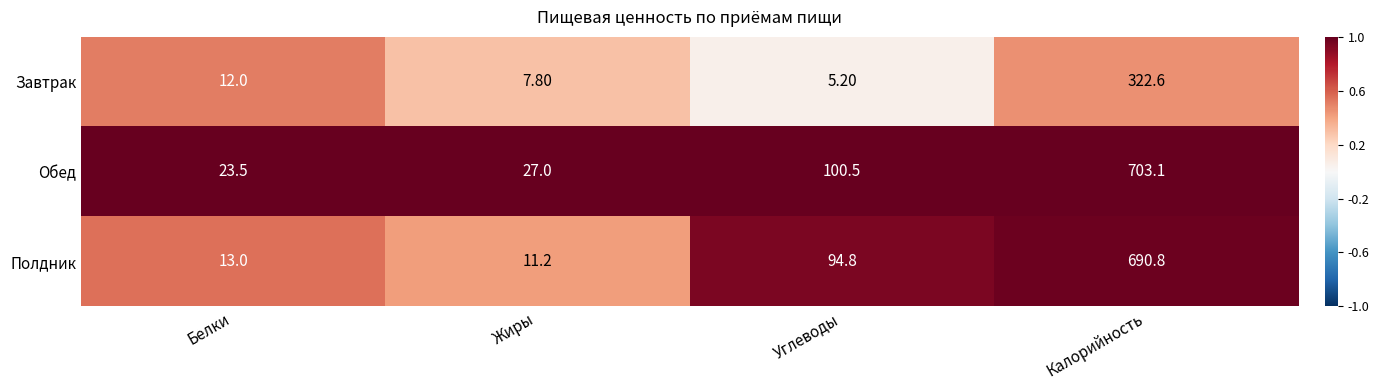

Is the value of Обед at Углеводы greater than the value of Полдник at Углеводы?

Yes